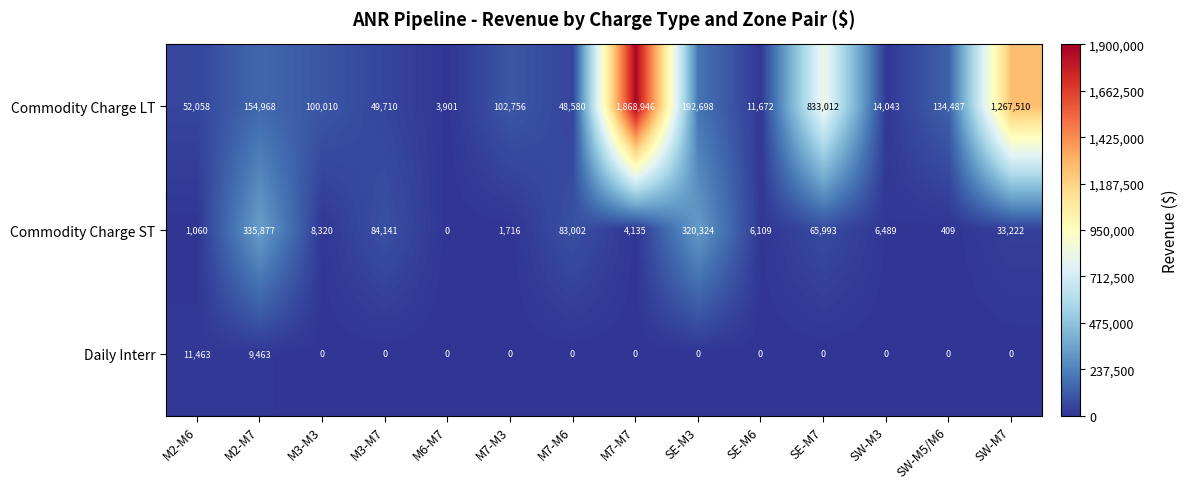

At which label does Commodity Charge LT reach its peak?

M7-M7